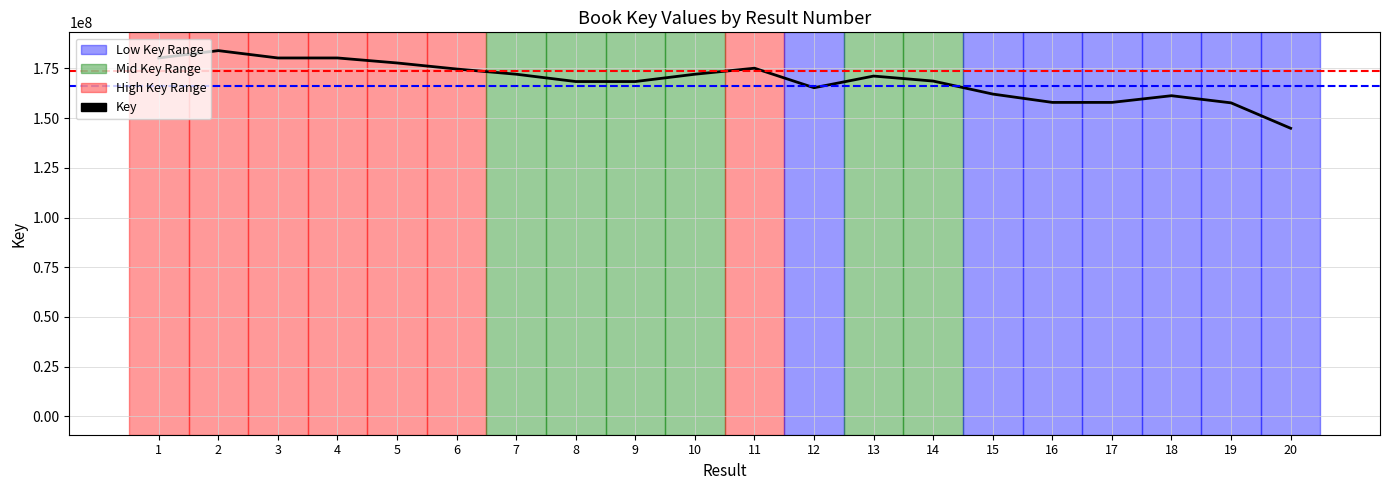

How many lines are shown in the chart?

1